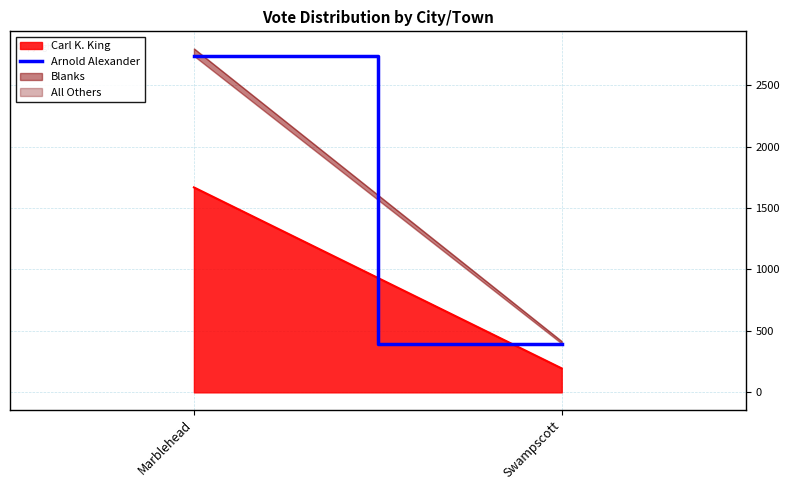

The chart shows a value of 4426 at Marblehead. True or false?

False